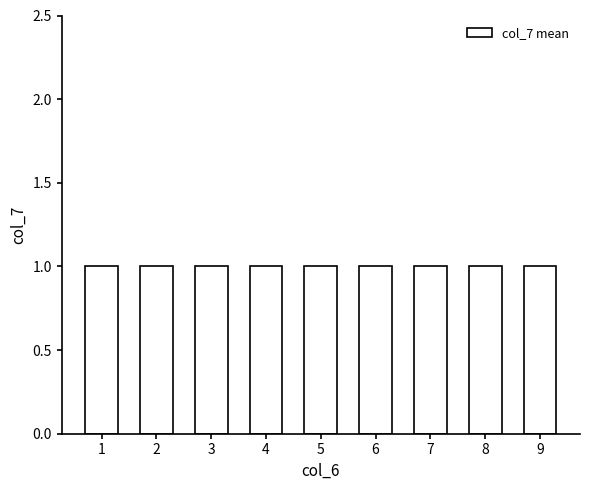

Rank the categories by value from highest to lowest.

3, 6, 9, 2, 5, 8, 1, 4, 7